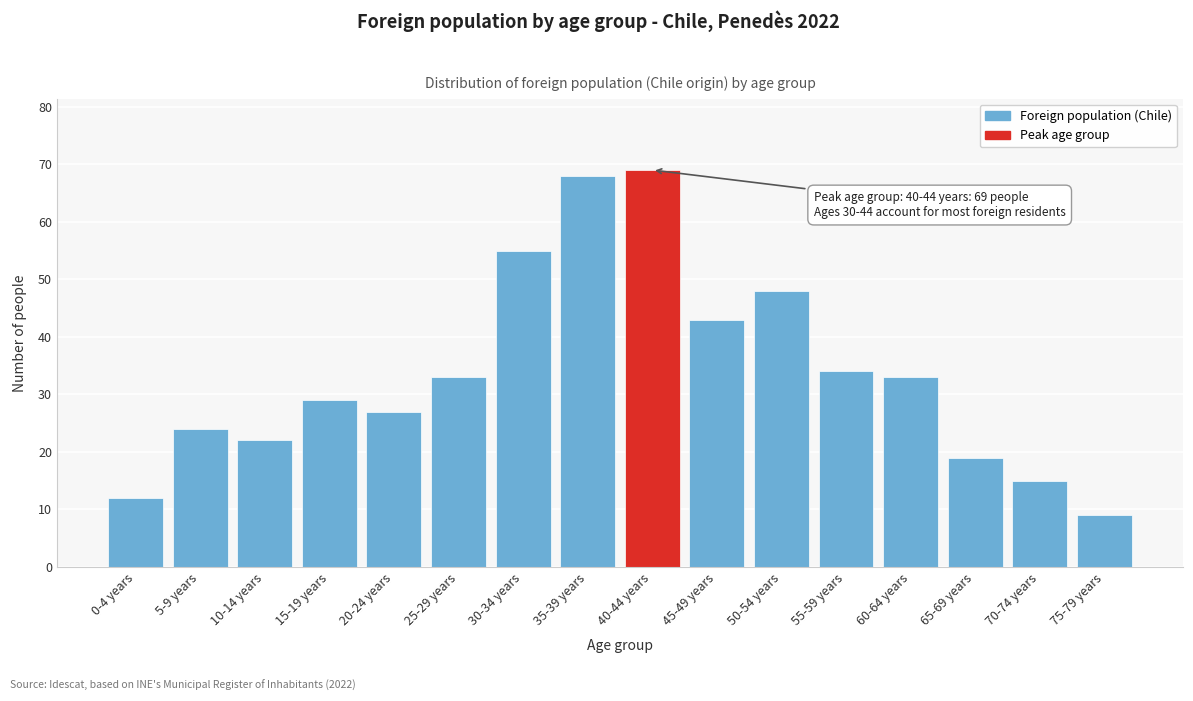

Reading right to left, transcribe all the data shown in this chart.

75-79 years=9	70-74 years=15	65-69 years=19	60-64 years=33	55-59 years=34	50-54 years=48	45-49 years=43	40-44 years=69	35-39 years=68	30-34 years=55	25-29 years=33	20-24 years=27	15-19 years=29	10-14 years=22	5-9 years=24	0-4 years=12